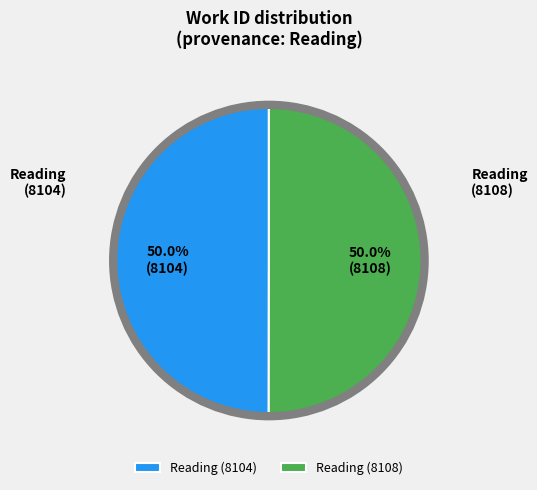

What portion of the pie excludes Reading (8108)?

50.0%